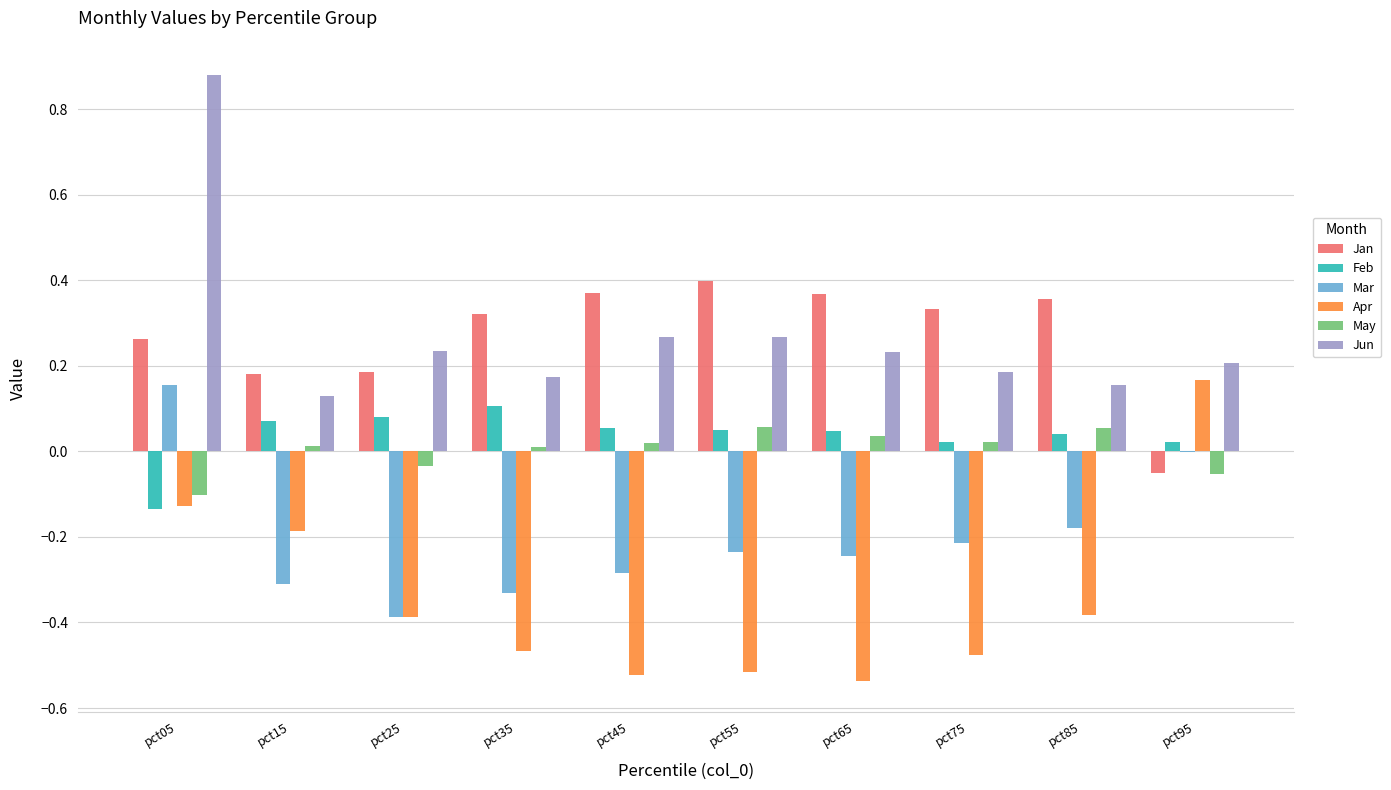

Count the number of data series in this chart.

6